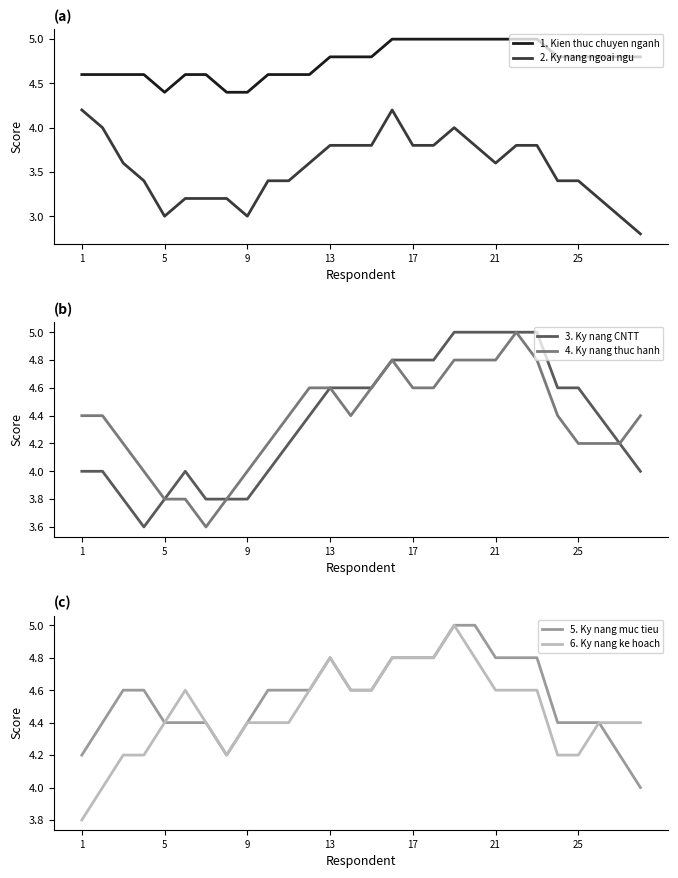

How many 5. Ky nang muc tieu values are between 4 and 5?

28